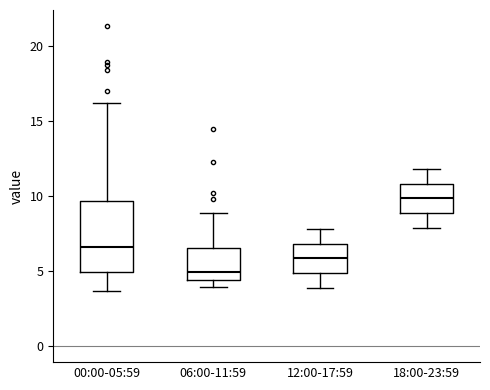

Where is the upper edge of the box for 12:00-17:59 on the y-axis? The values are not printed on the chart, so give them approximately, as read against the axis.

7.0